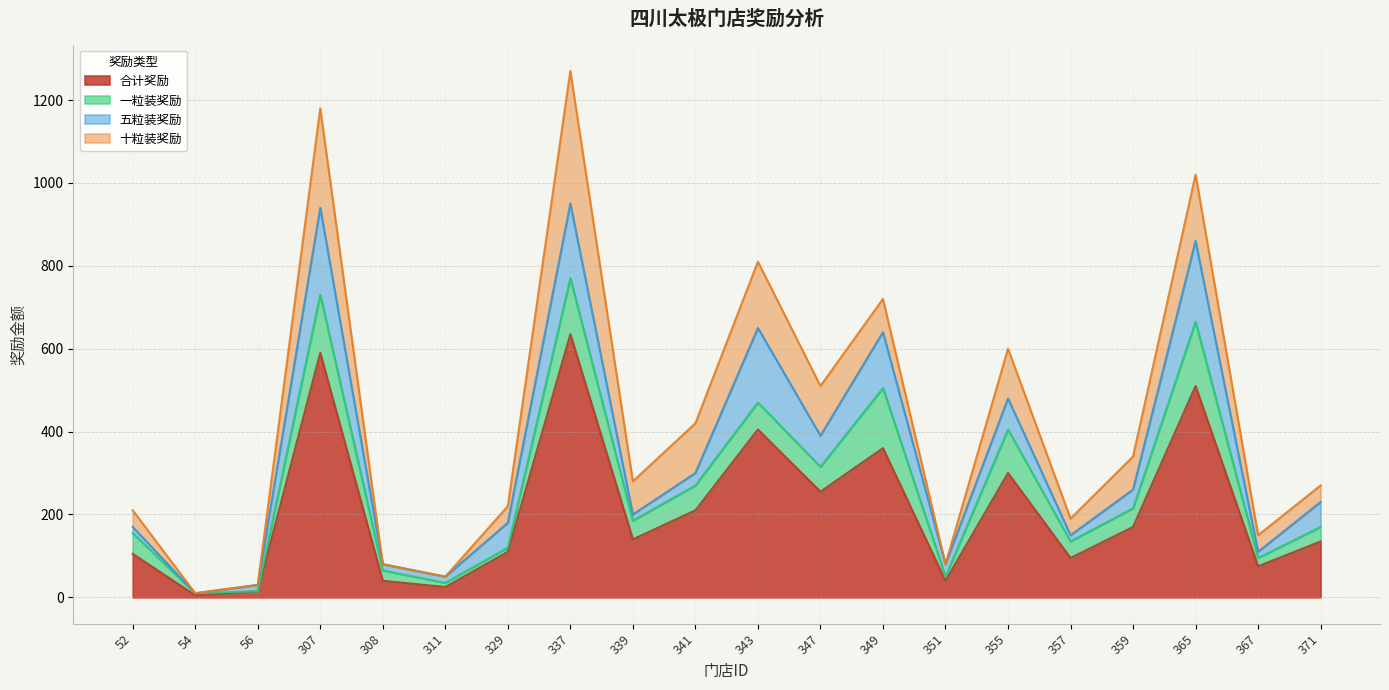

How many categories are shown in the chart?

20